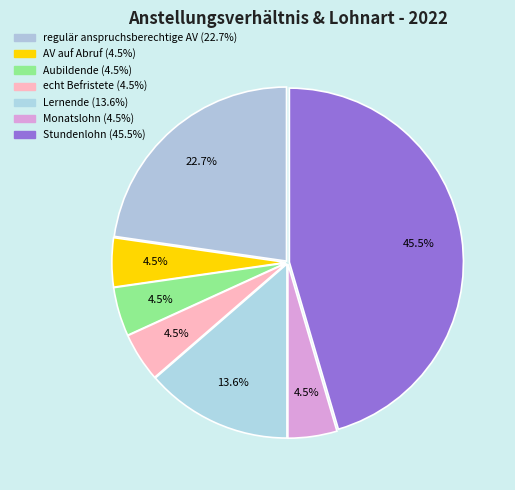

How many segments does this pie chart have?

7